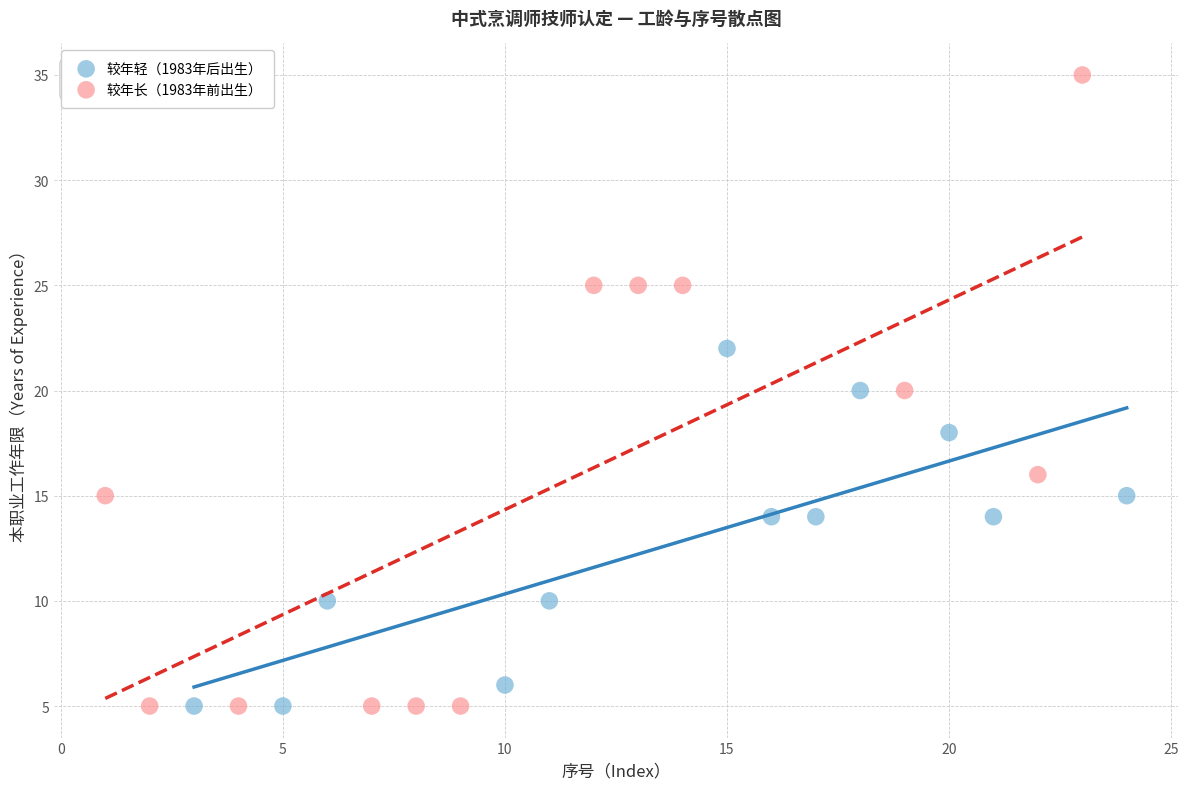

Which series has the widest spread of Y values?

较年长（1983年前出生）